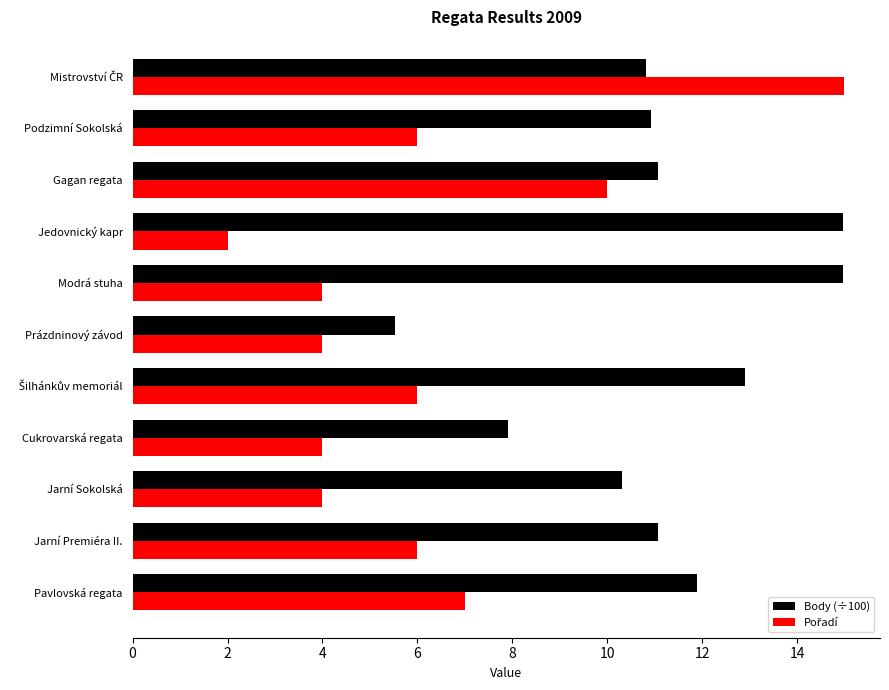

What is the maximum value shown in the chart?

15.0